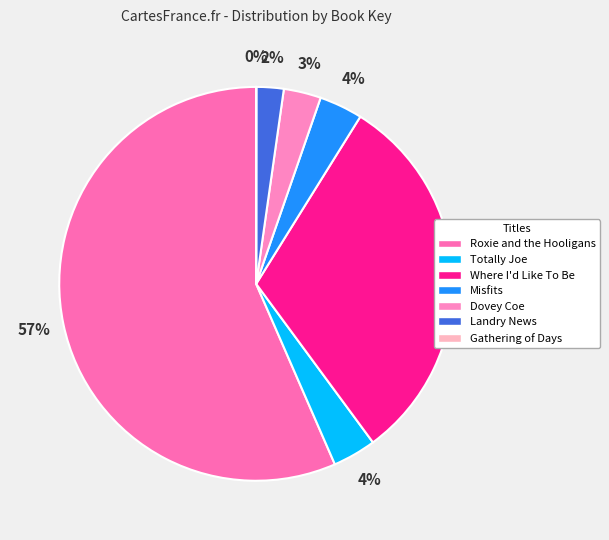

The Gathering of Days slice represents 1% of the pie. True or false?

False